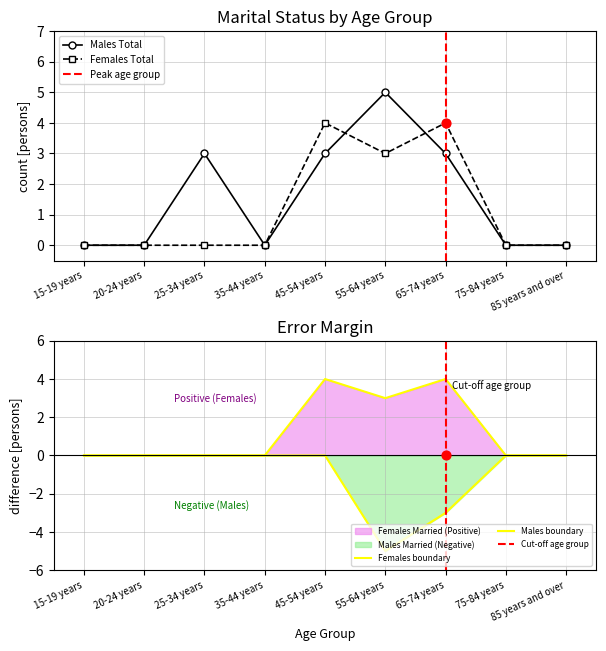

Is the value of Males Total at 20-24 years greater than the value of Females Married at 75-84 years?

No